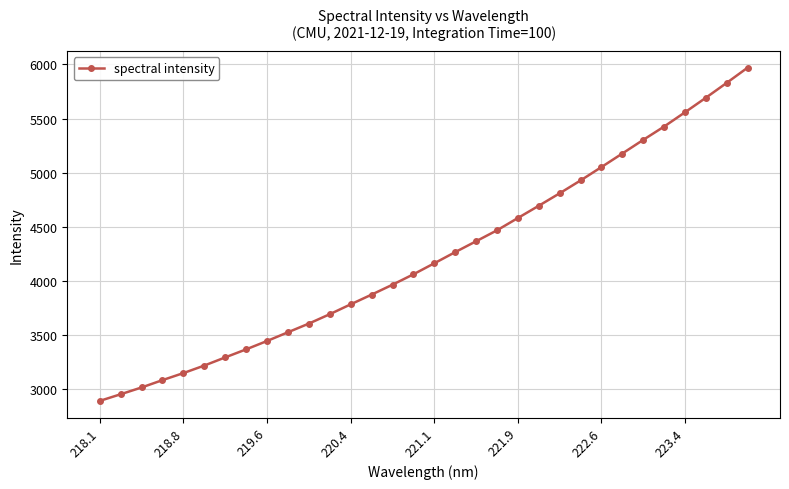

What is the difference between the maximum and minimum values?

3076.5